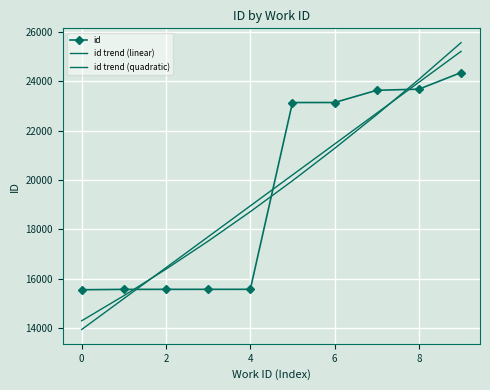

At which label does id reach its peak?

9